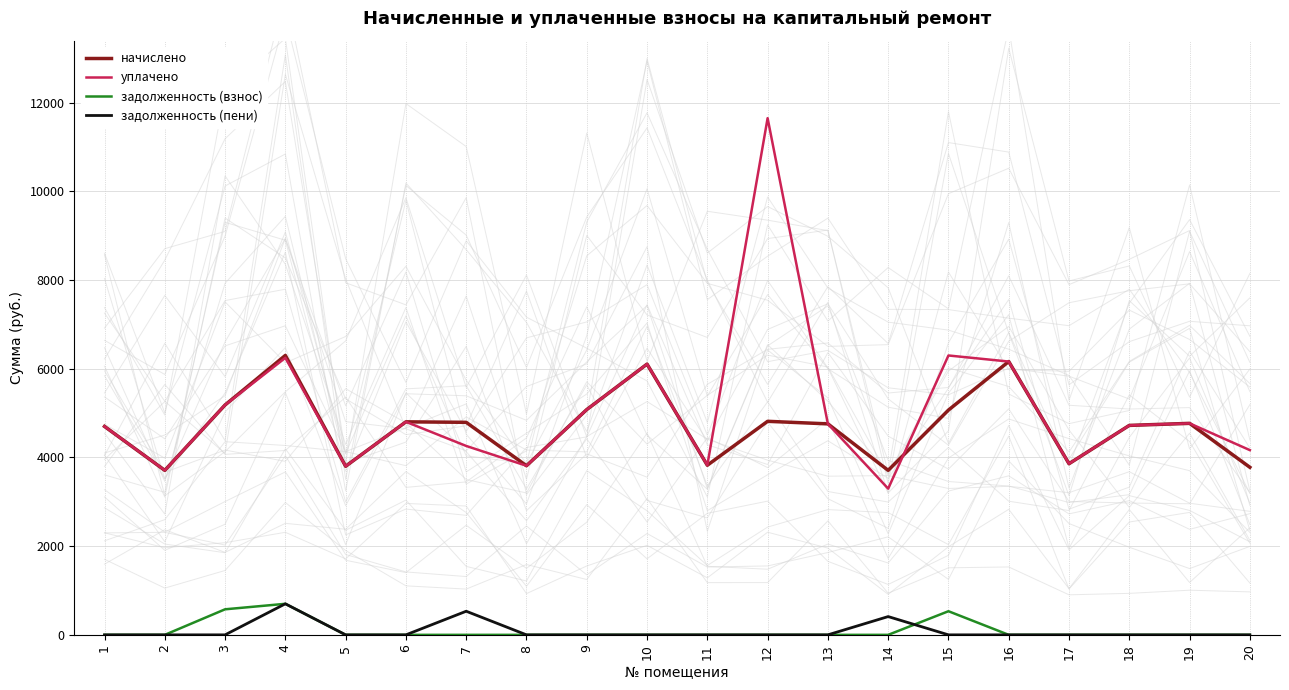

In задолженность (взнос), how many points are higher than both neighbors (excluding endpoints)?

2